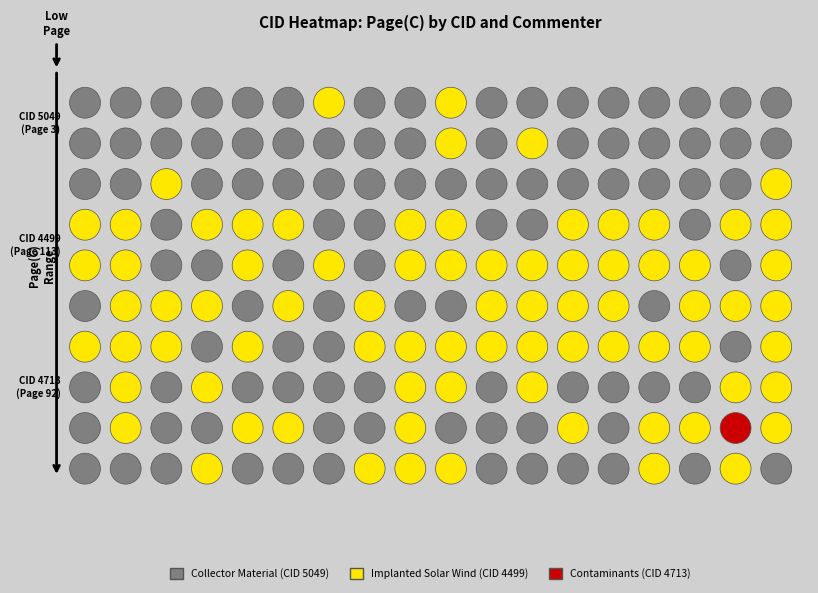

Reading left to right, what are all the values shown in this chart?

3	113	92